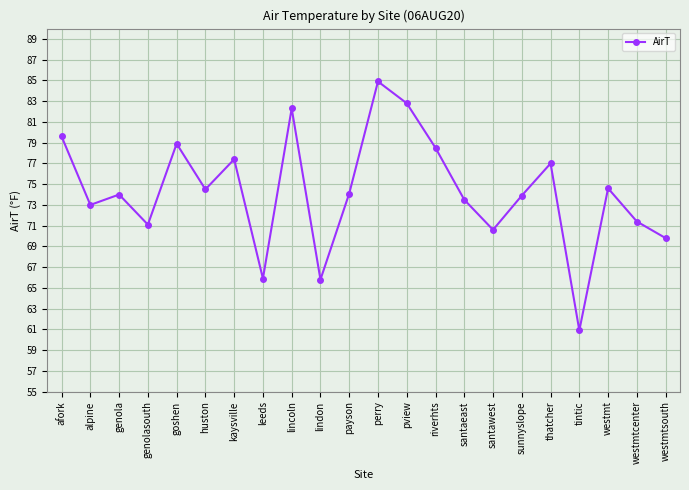

How many series are shown in this chart?

1